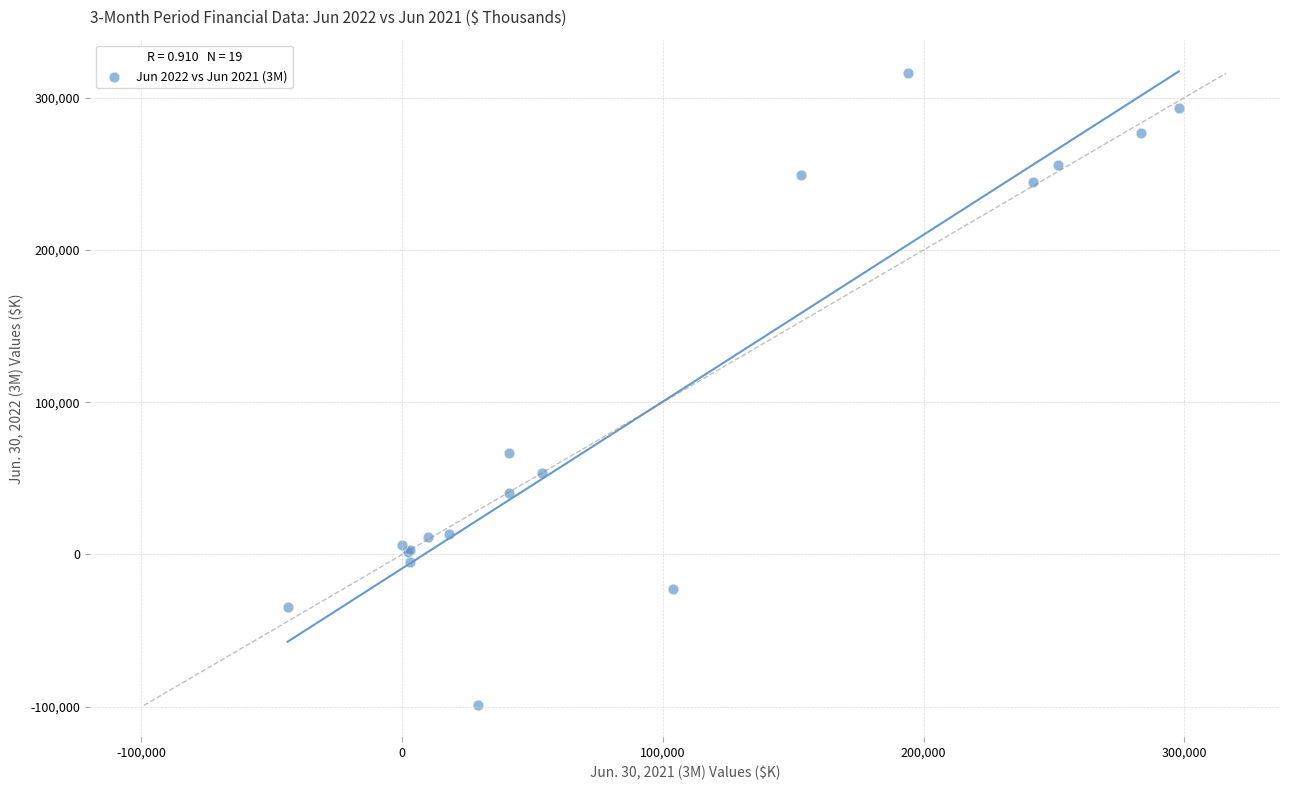

What Y value in the scatter plot is closest to 108416?

66623